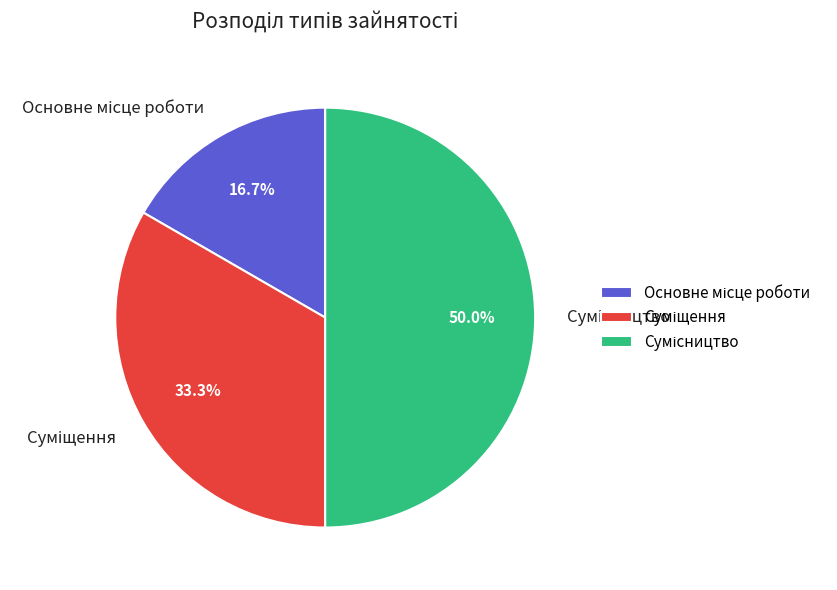

Count the number of slices in the pie.

3